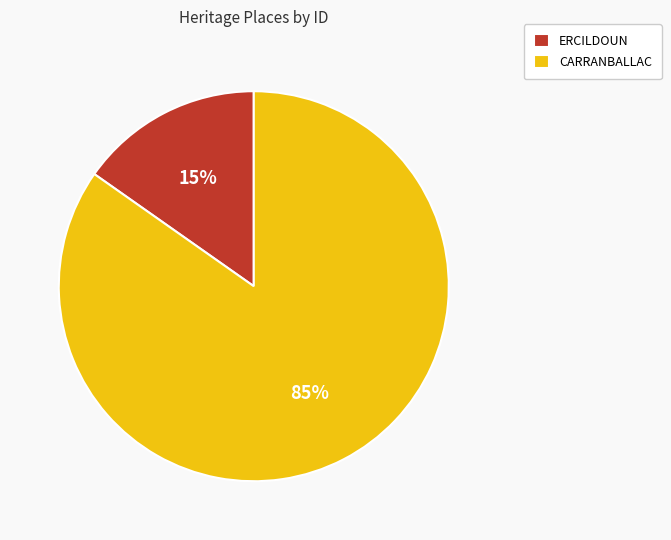

Between ERCILDOUN and CARRANBALLAC, which is larger?

CARRANBALLAC